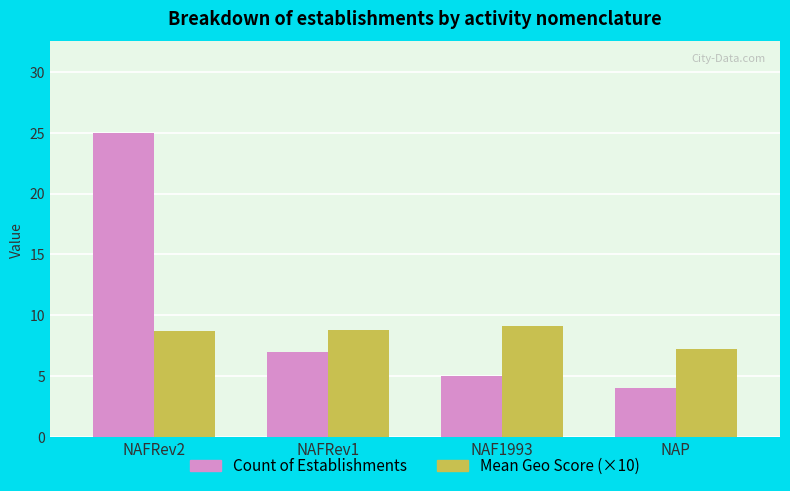

Is the value of Count of Establishments at NAF1993 greater than the value of Mean Geo Score (×10) at NAFRev2?

No